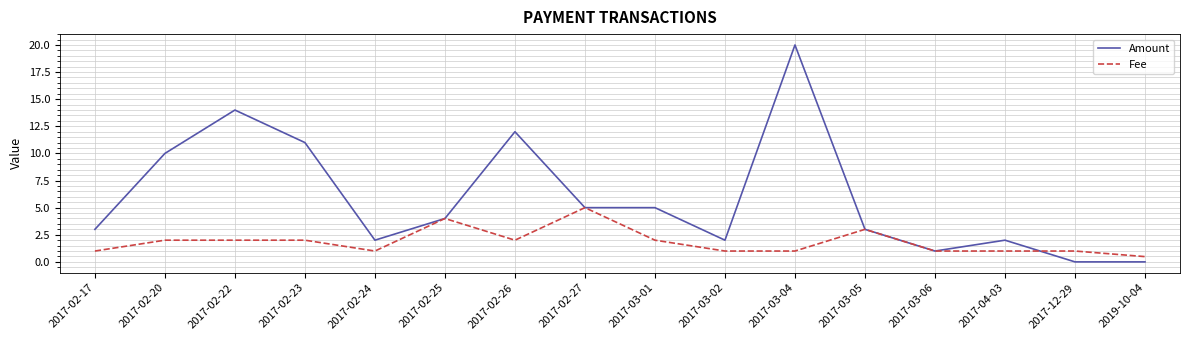

Where is the first local minimum for Amount?

2017-02-24